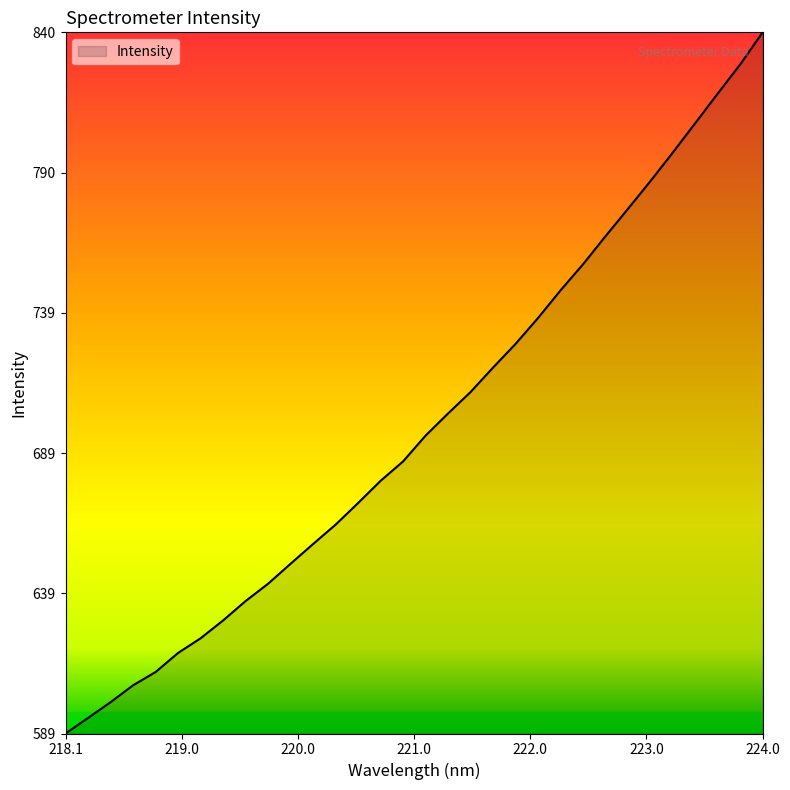

Does the chart display data point markers on the line(s)?

No